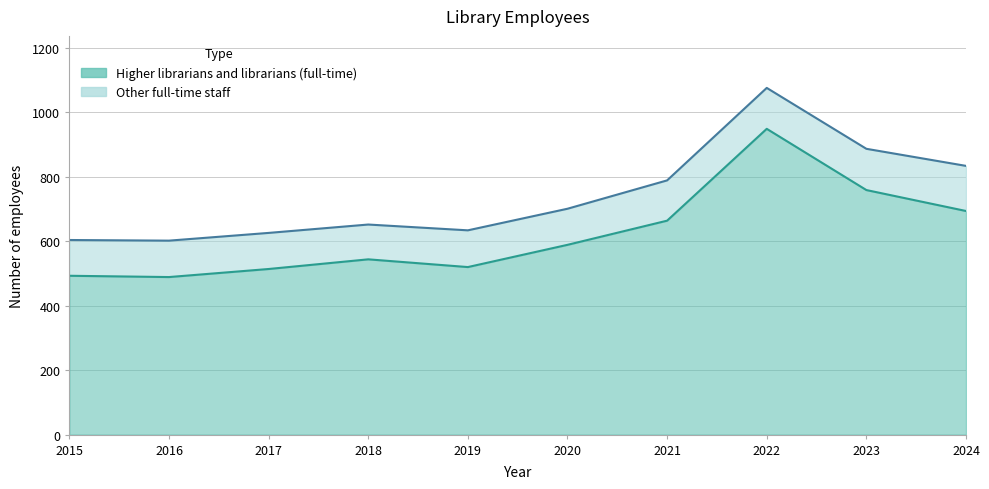

How many points are higher than both their immediate neighbors (excluding endpoints)?

2